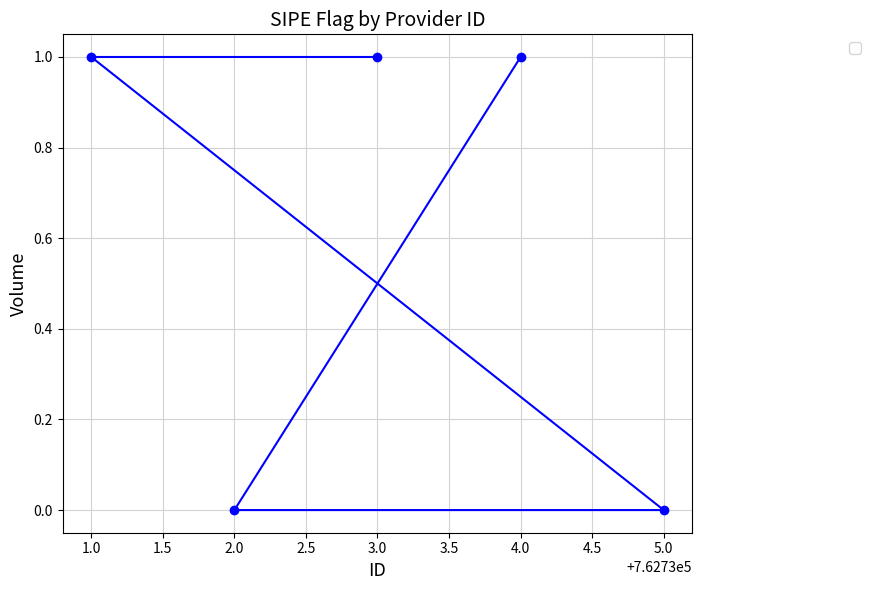

What is the sum of all values?

3